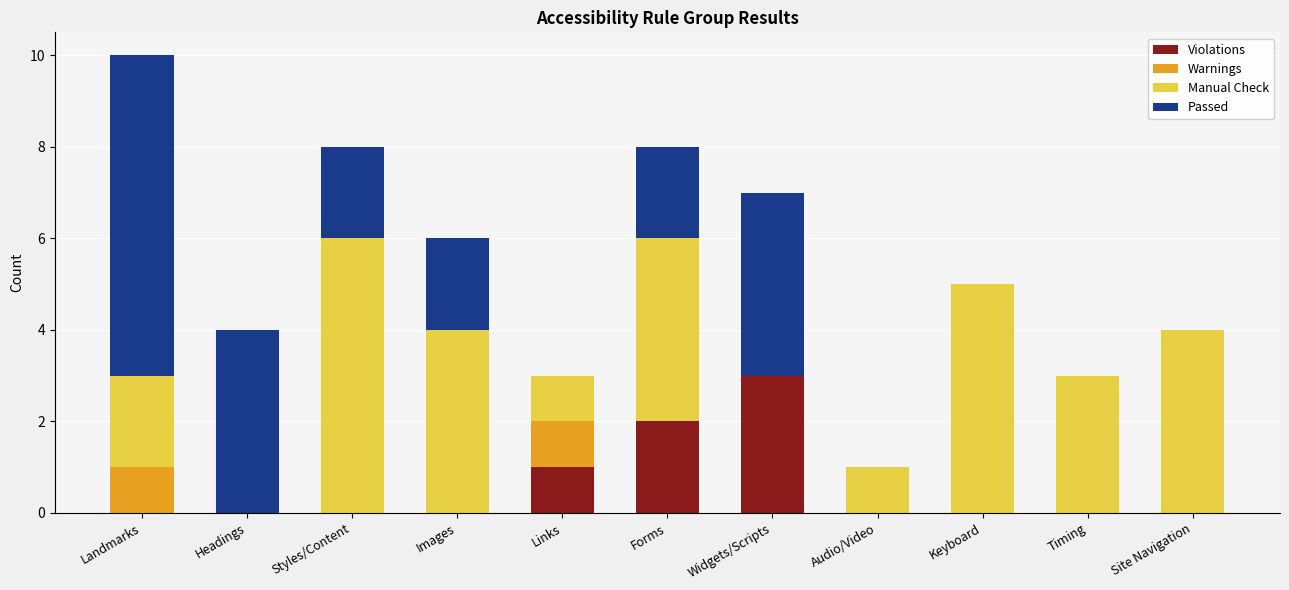

At which category is the sum across all series the highest?

Landmarks